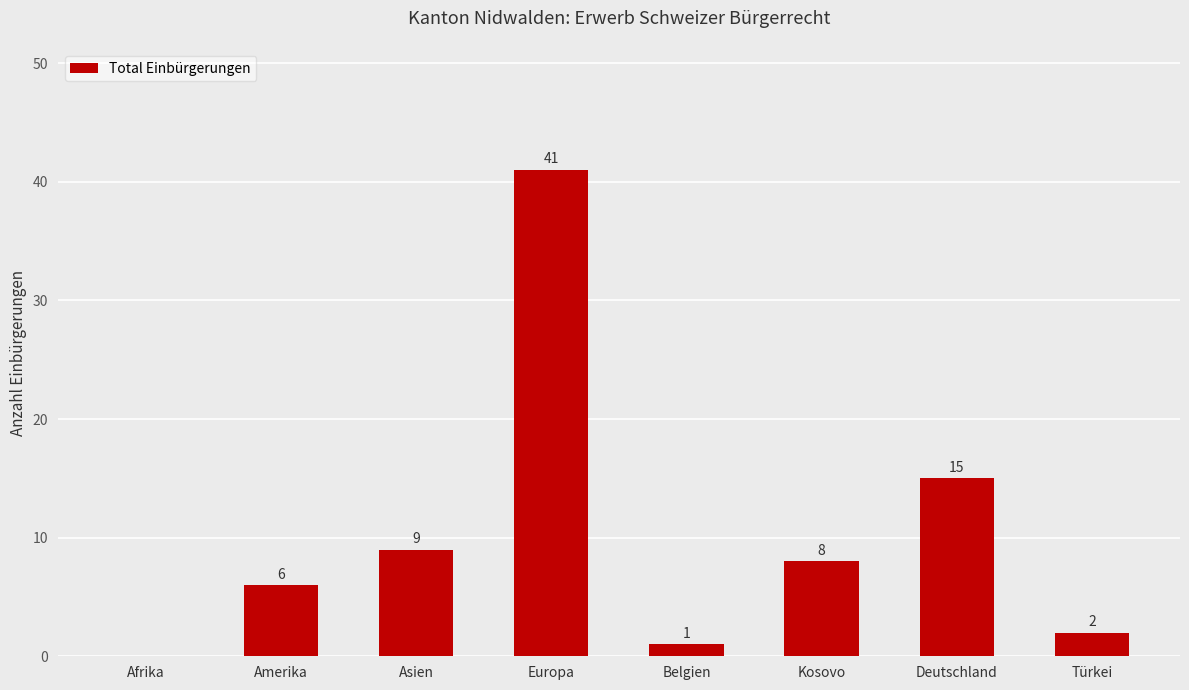

What is the sum of all values?

82